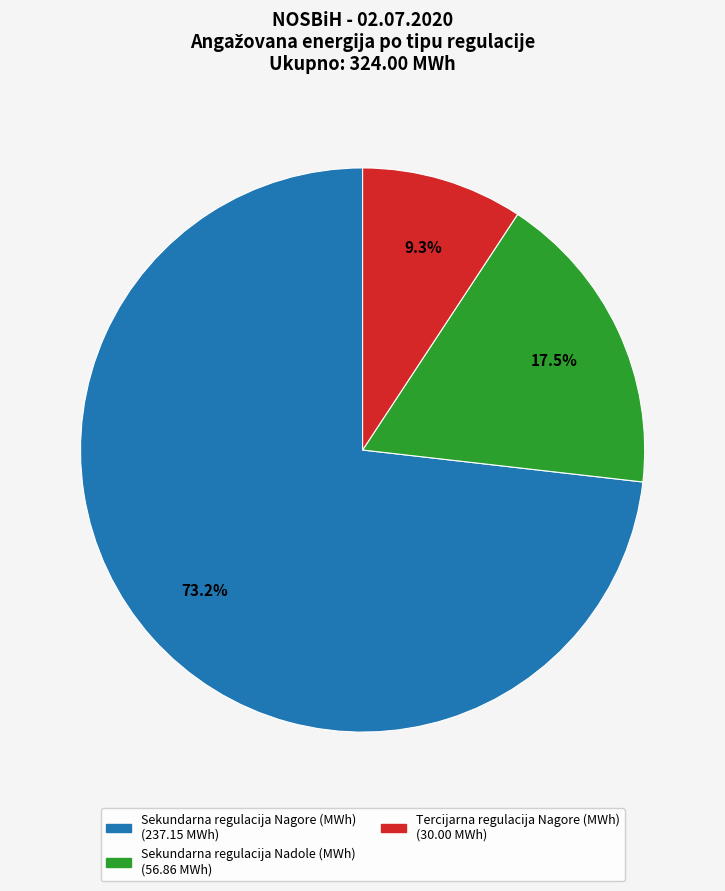

Is there a majority slice in this chart?

Yes